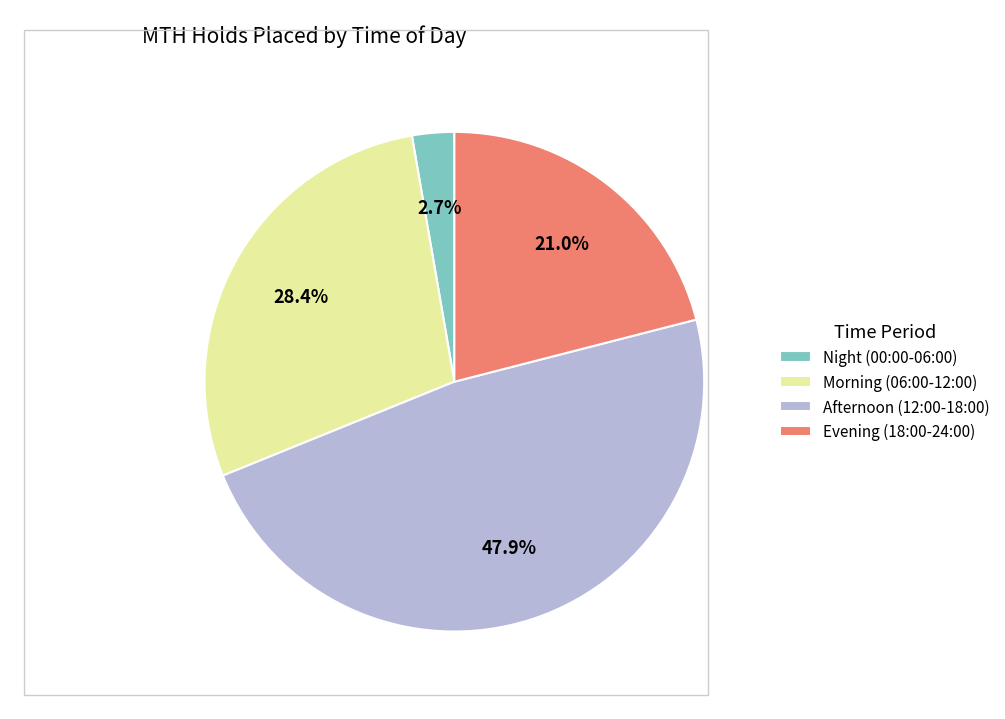

Combined, what portion of the pie is Evening (18:00-24:00) and Night (00:00-06:00)?

23.7%